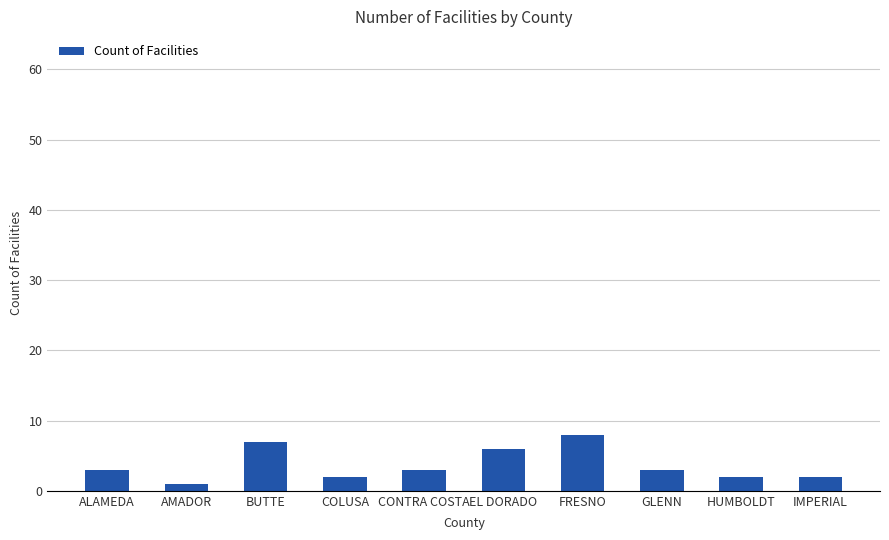

Which label corresponds to the largest value in the chart?

FRESNO